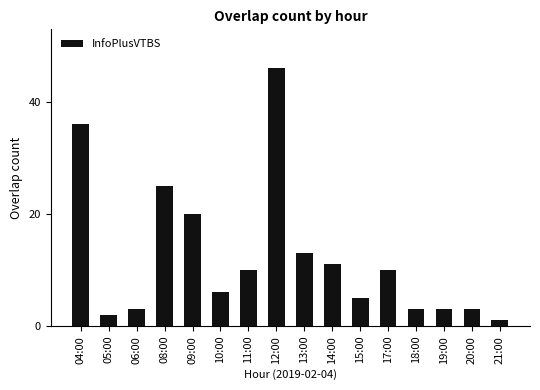

What is the change in value from 13:00 to 15:00?

-8